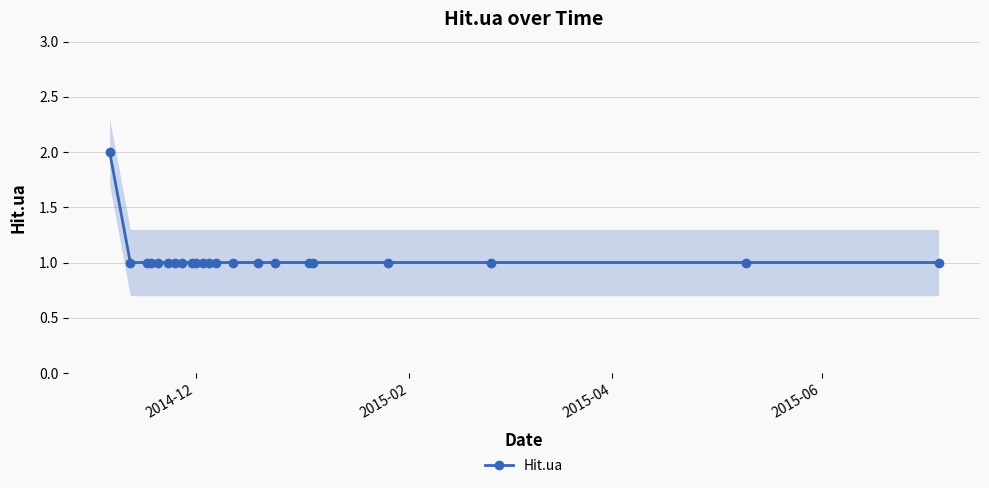

Reading right to left, extract all data points from this chart.

1	1	1	1	1	1	1	1	1	1	1	1	1	1	1	1	1	1	1	1	1	2